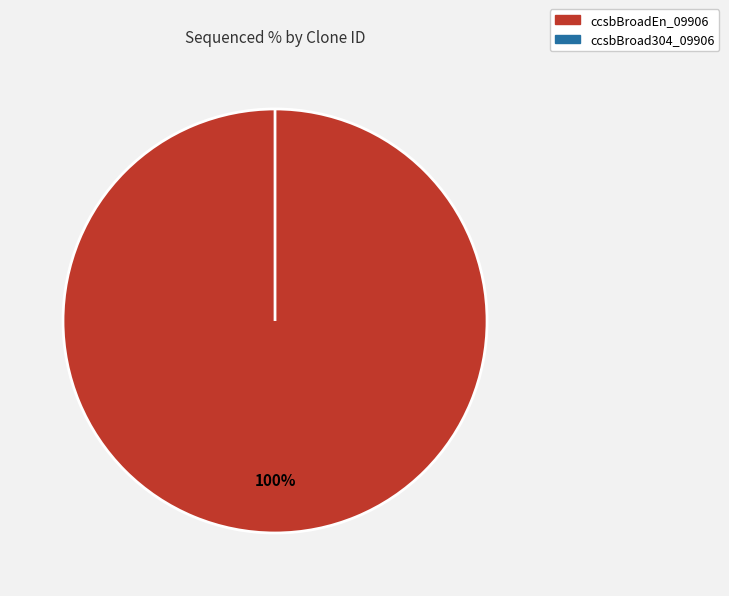

True or false: ccsbBroadEn_09906 accounts for 100% of the total.

True